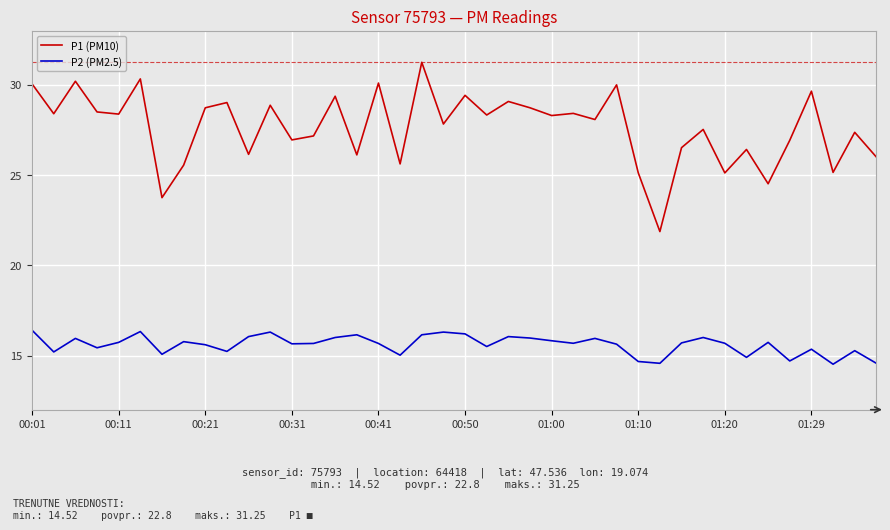

What is the difference between the second highest and second lowest values in the P2 (PM2.5) series?

1.8